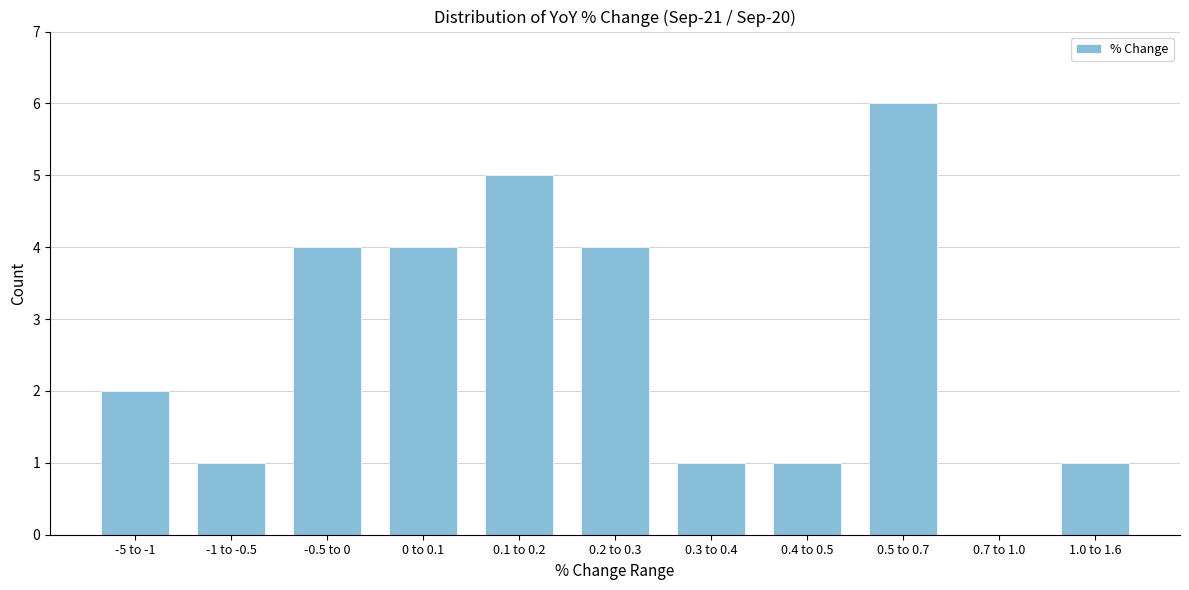

Reading left to right, what are all the values shown in this chart?

-5 to -1=2	-1 to -0.5=1	-0.5 to 0=4	0 to 0.1=4	0.1 to 0.2=5	0.2 to 0.3=4	0.3 to 0.4=1	0.4 to 0.5=1	0.5 to 0.7=6	0.7 to 1.0=0	1.0 to 1.6=1